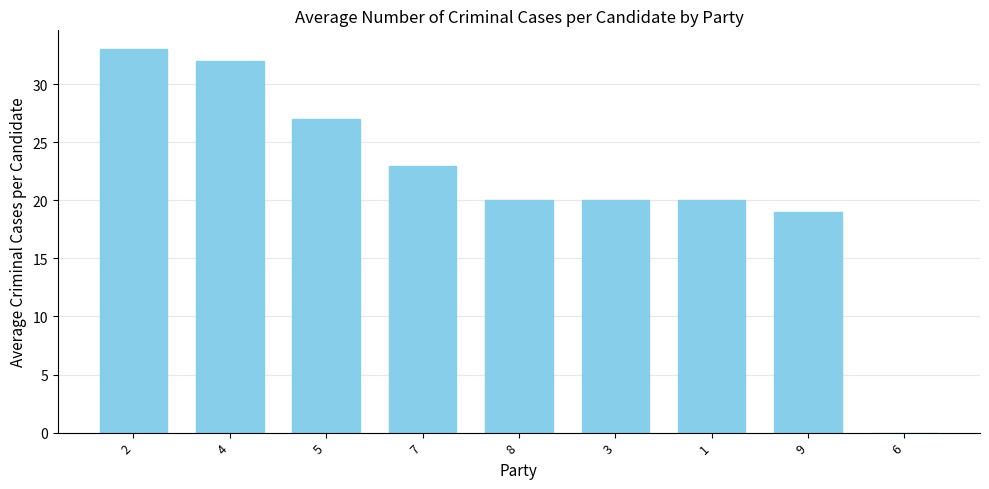

What is the sum of all values?

194